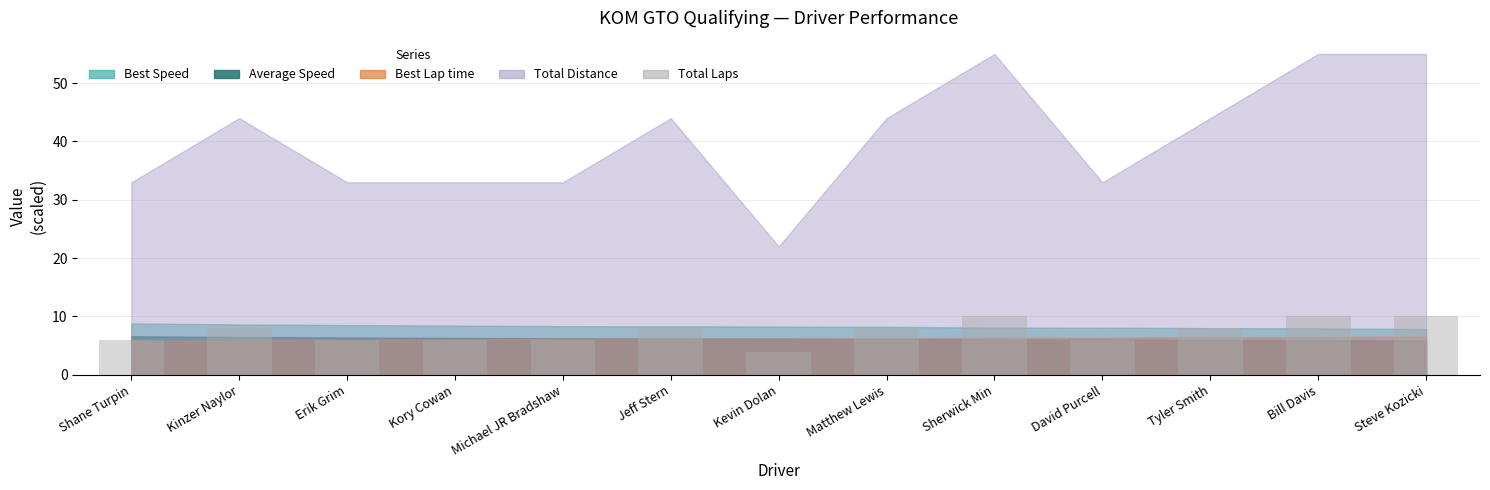

The value at Jeff Stern is 10. True or false?

False